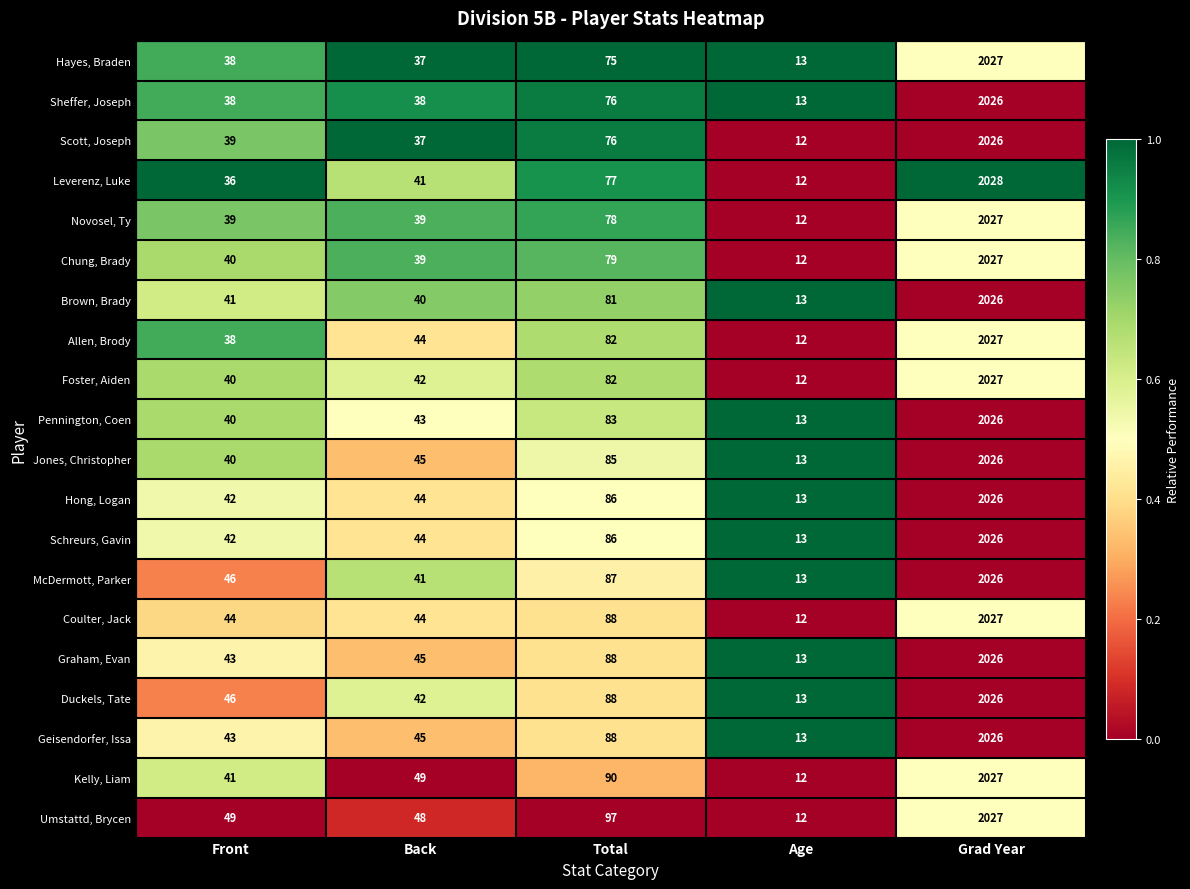

Is it true that Foster, Aiden equals 18 at Age?

False